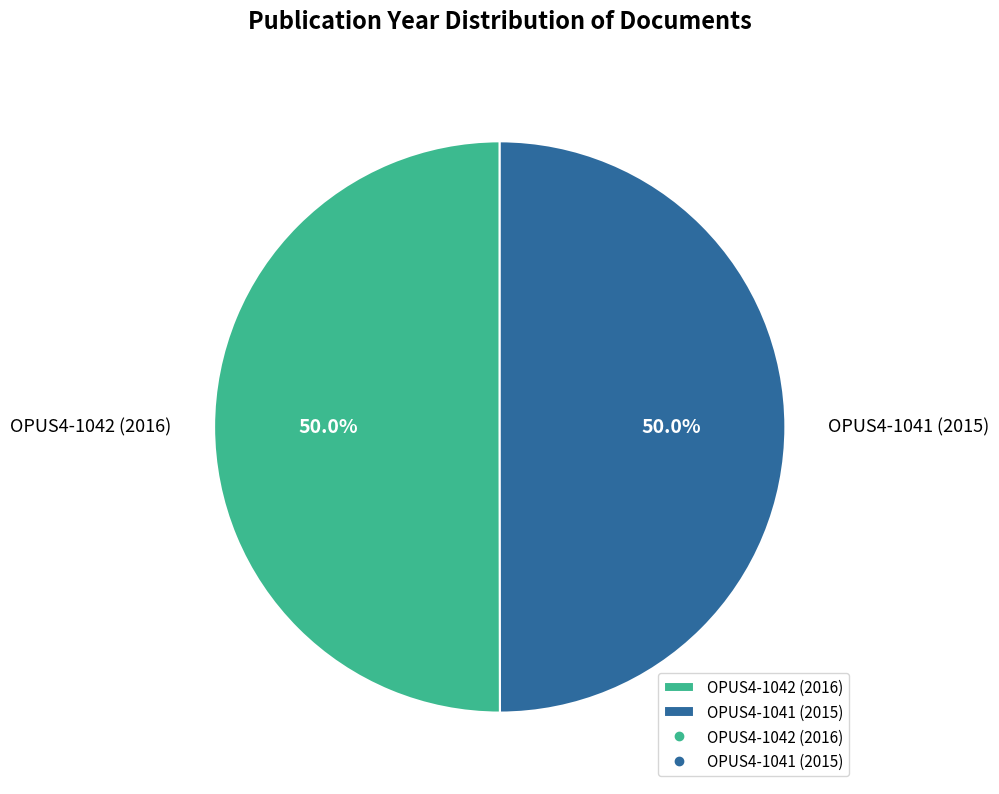

Approximately how many times larger is the value at OPUS4-1042 (2016) compared to OPUS4-1041 (2015)?

1.0